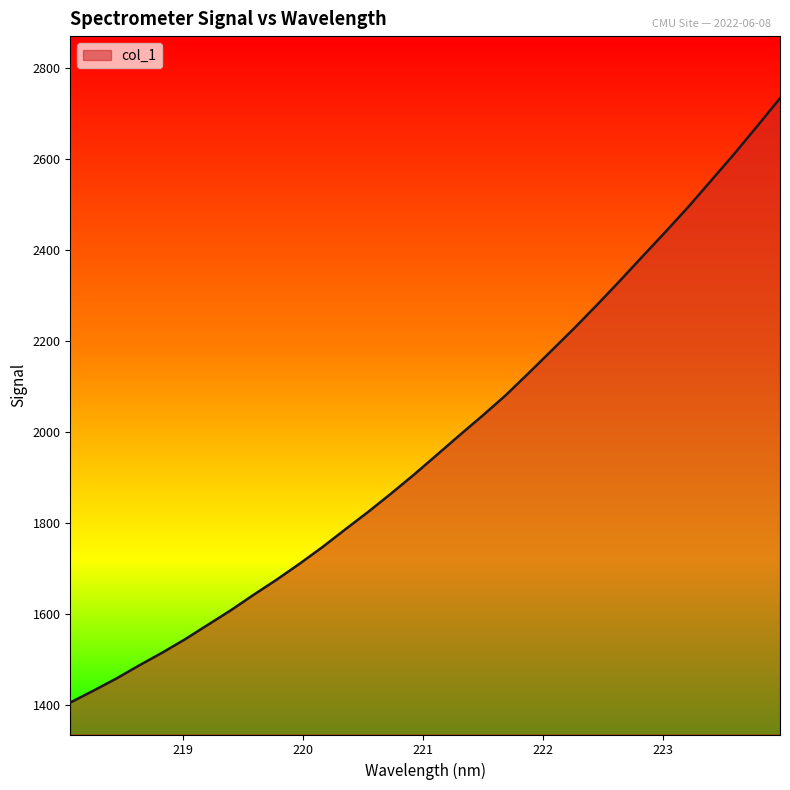

True or false: there are more than 1 points higher than both neighbors.

False